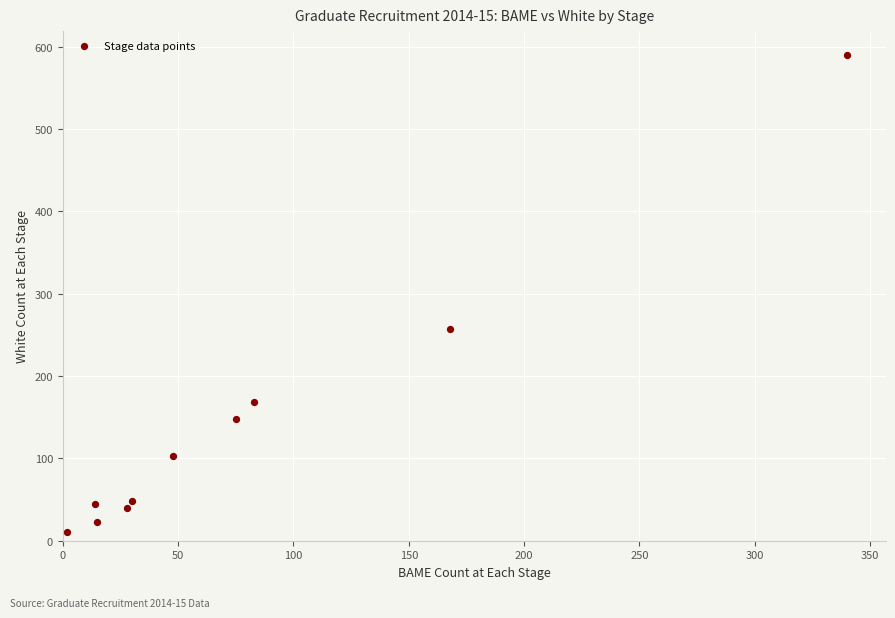

What is the range of X values (max minus min)?

338